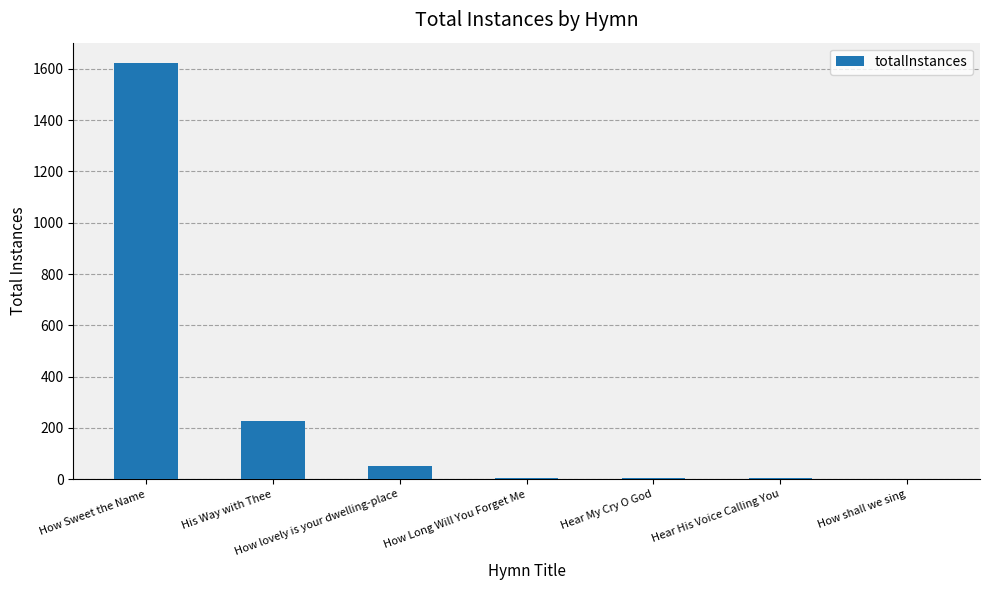

The chart shows a value of 1621 at How Sweet the Name. True or false?

True